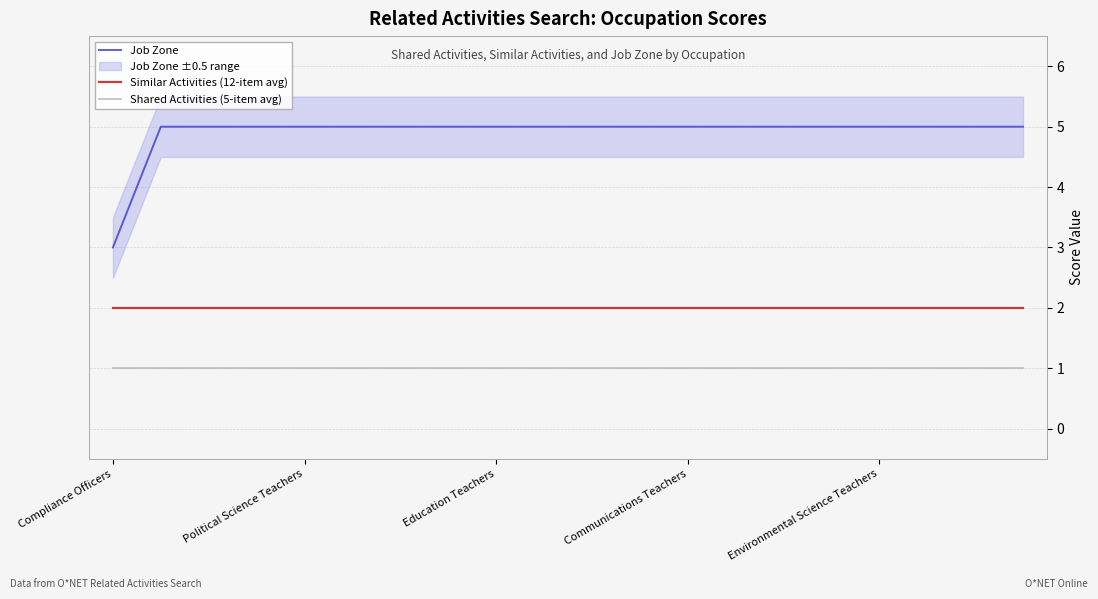

Which category has the lowest value in the Similar Activities (12-item avg) series?

Compliance Officers